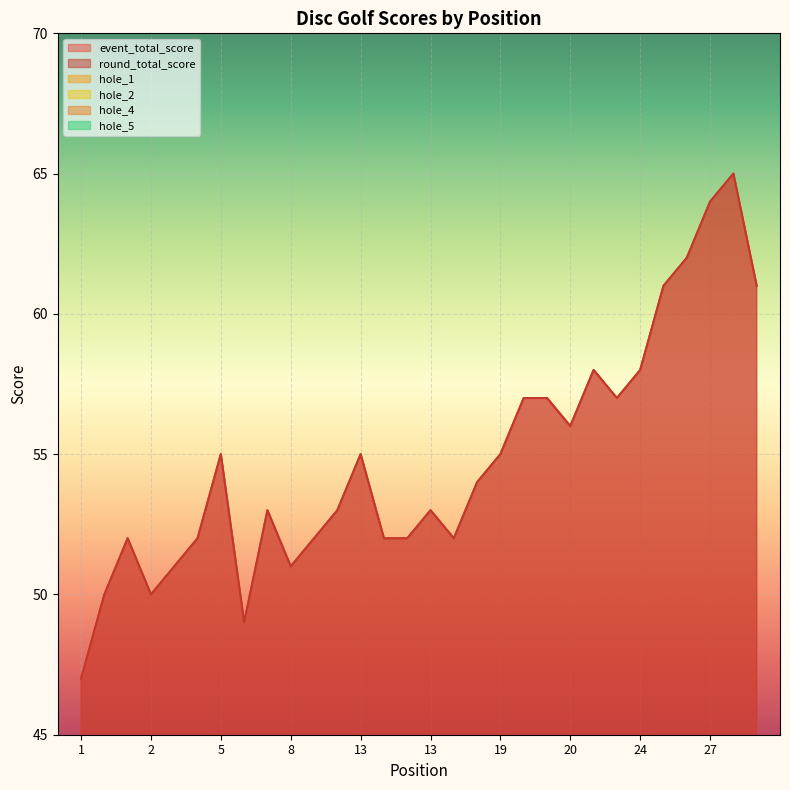

What is the value of the hole_5 point at the 29th from the left?

4